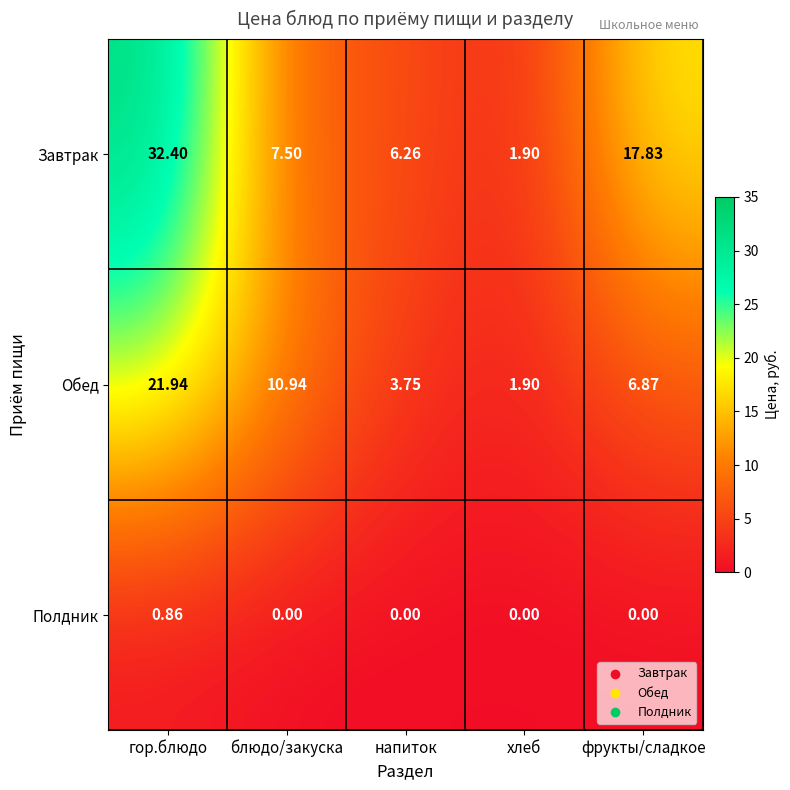

Which series has the largest range (max minus min)?

Завтрак